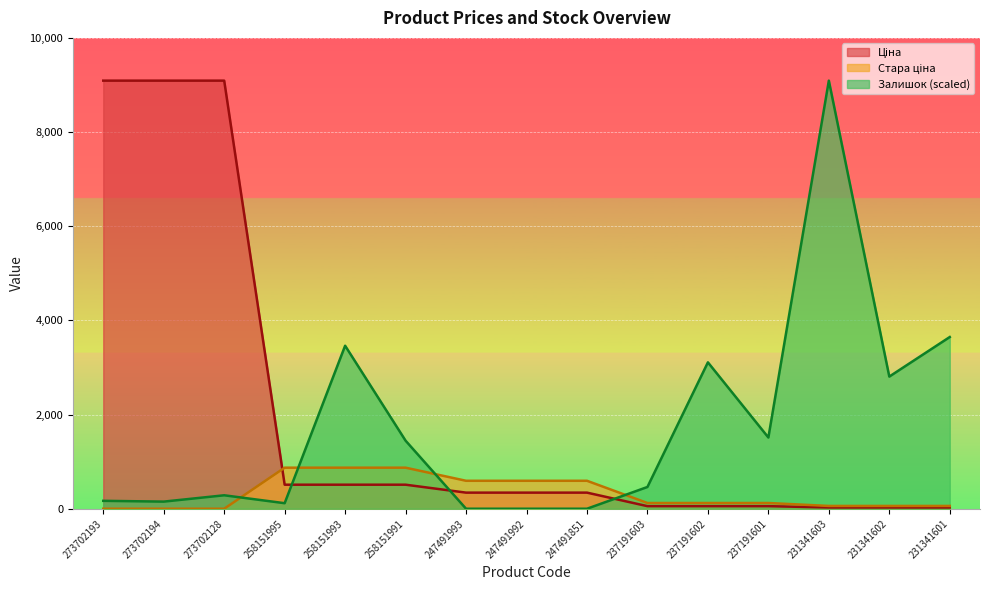

How many series are shown in this chart?

3